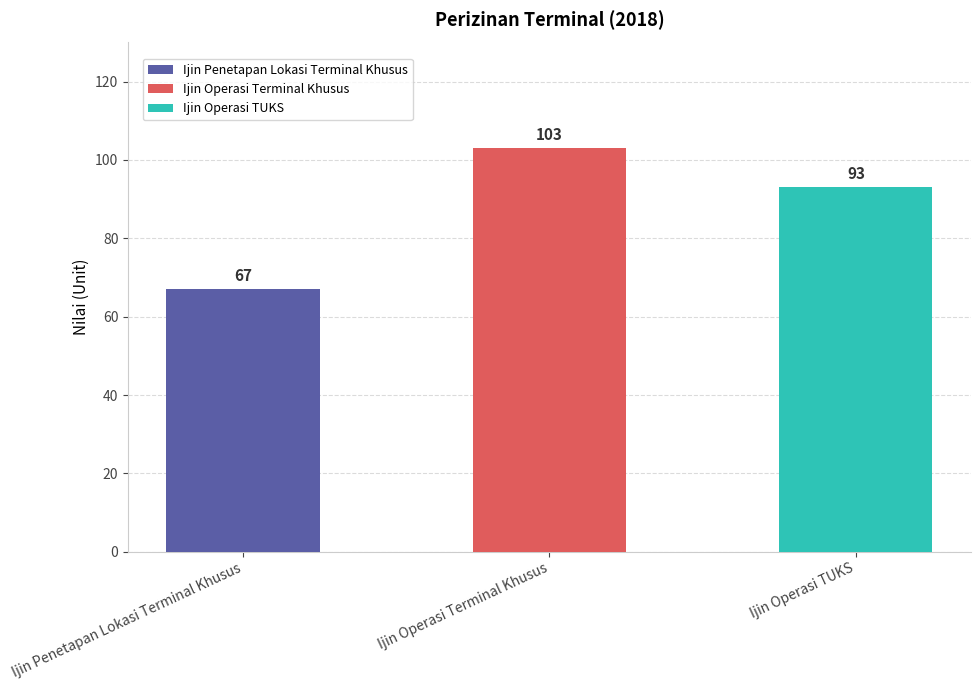

Reading left to right, list all the values displayed in this chart.

Ijin Penetapan Lokasi Terminal Khusus=67	Ijin Operasi Terminal Khusus=103	Ijin Operasi TUKS=93